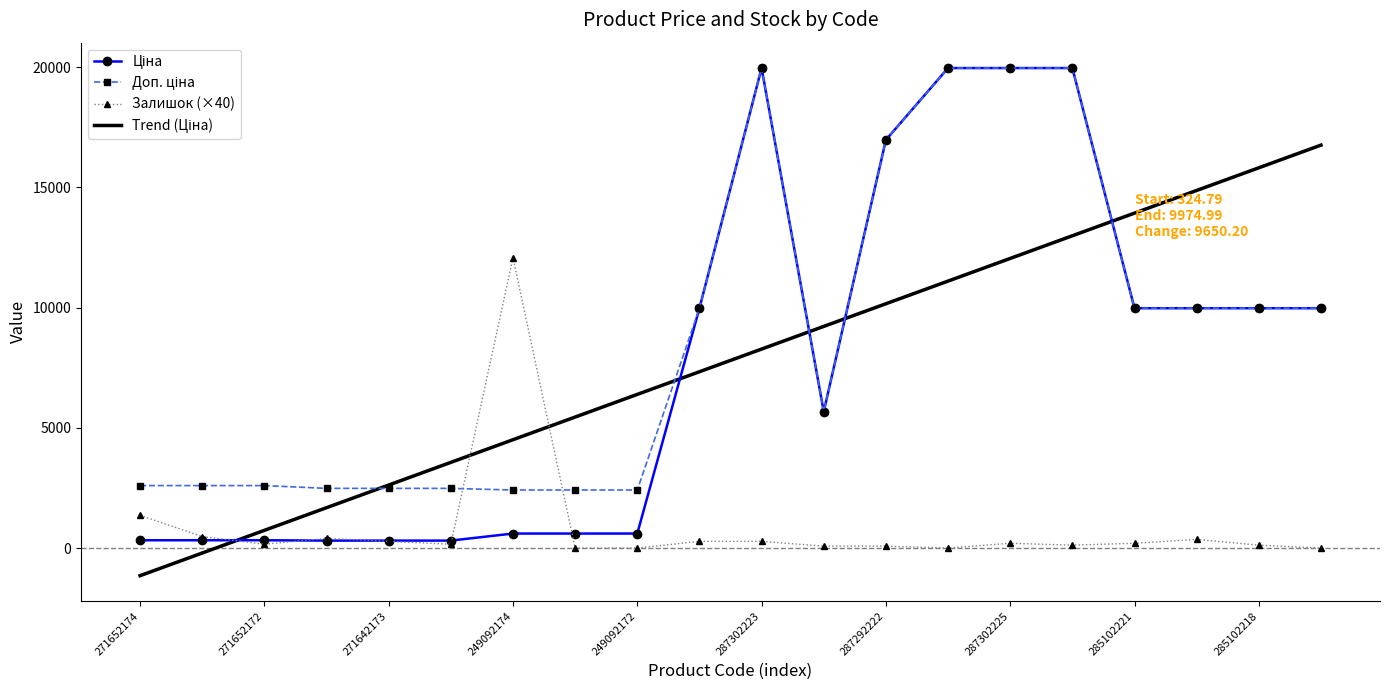

What is the smallest value displayed?

-1148.4